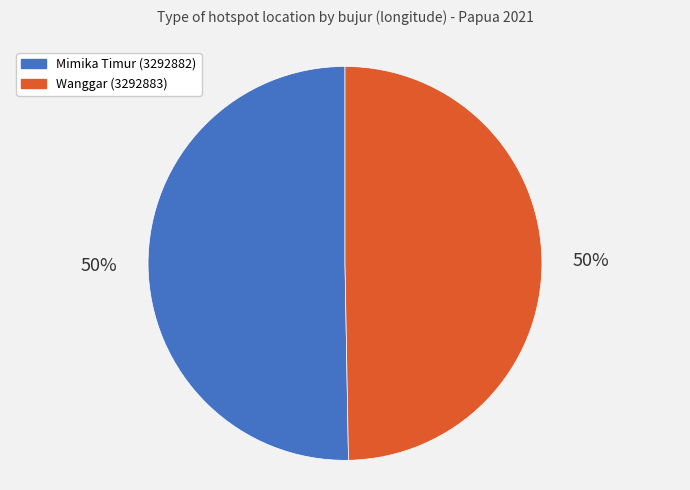

Combined, do Wanggar (3292883) and Mimika Timur (3292882) account for over 50%?

Yes